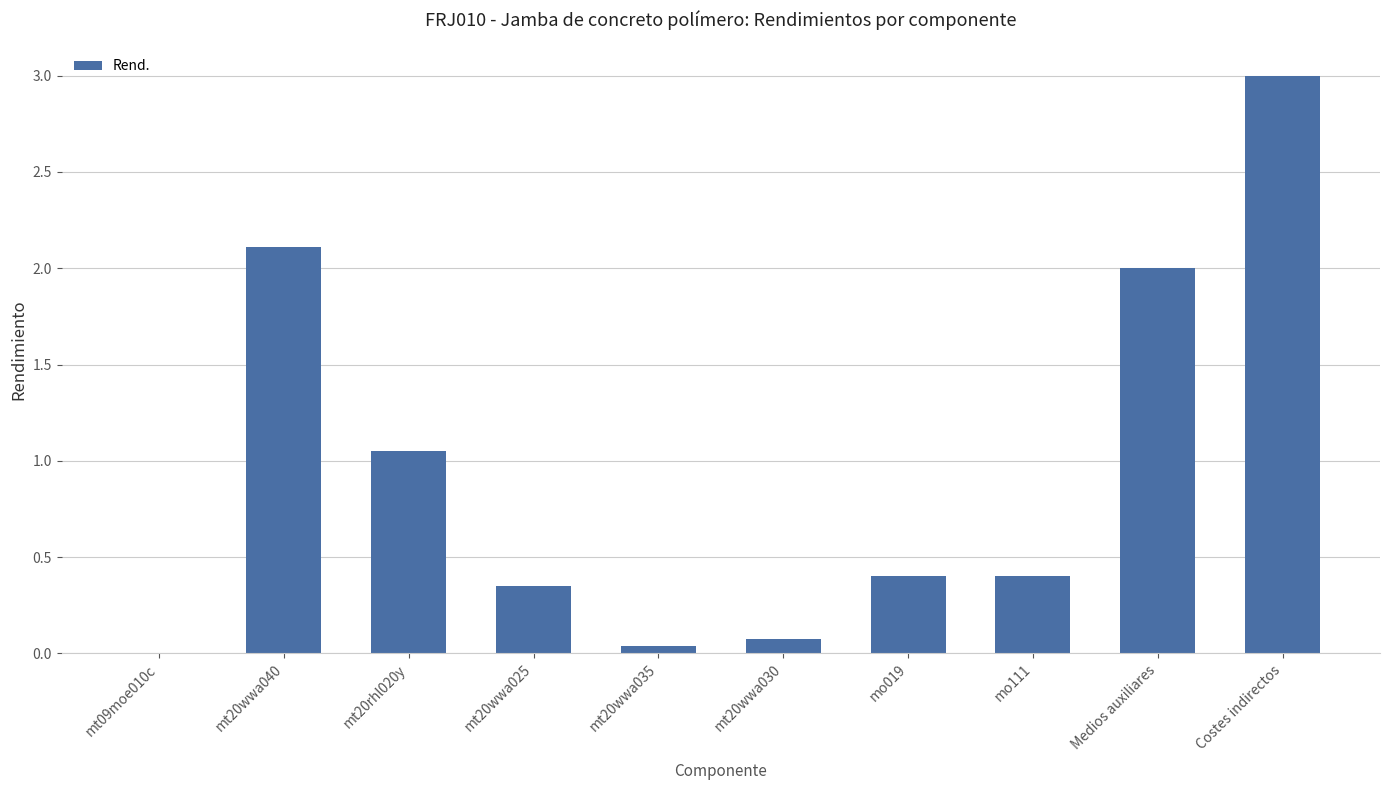

Is it true that the value at Costes indirectos is 3.0?

True